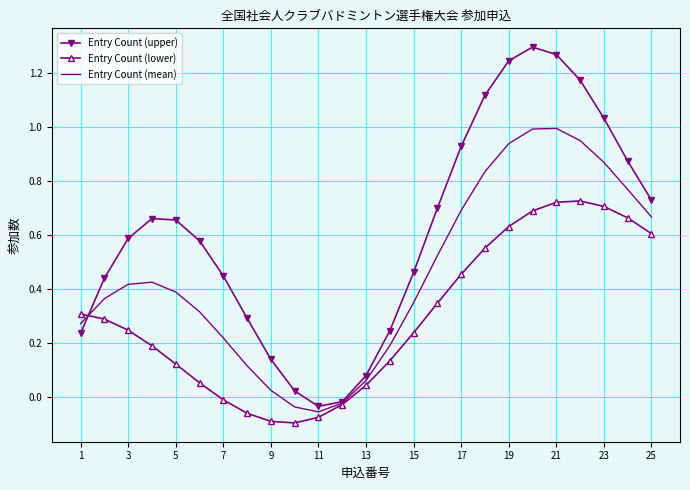

Which series has the largest total across all categories?

Entry Count (upper)